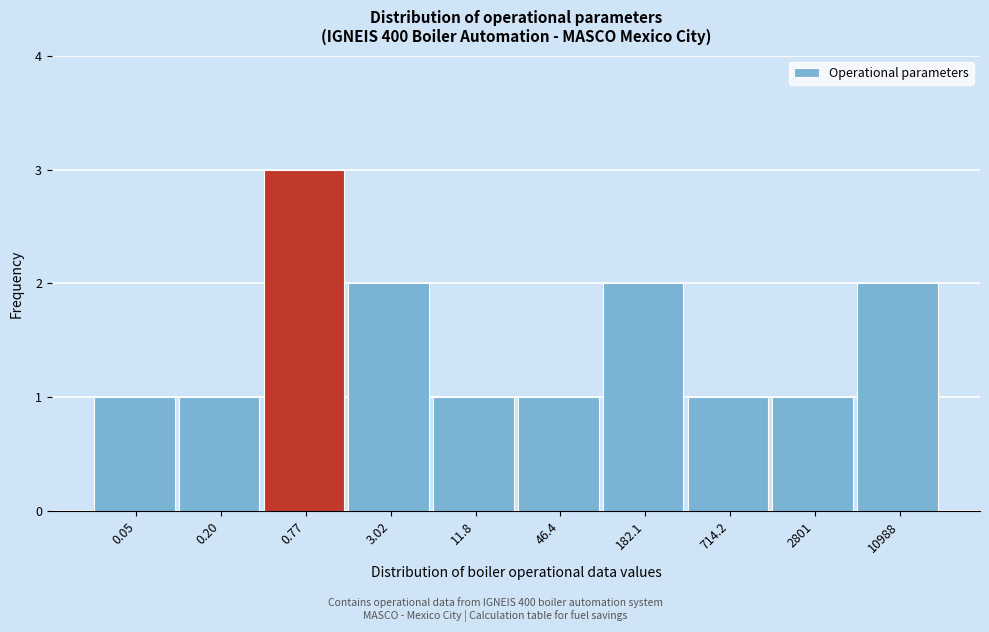

Reading right to left, list all the values displayed in this chart.

2	1	1	2	1	1	2	3	1	1